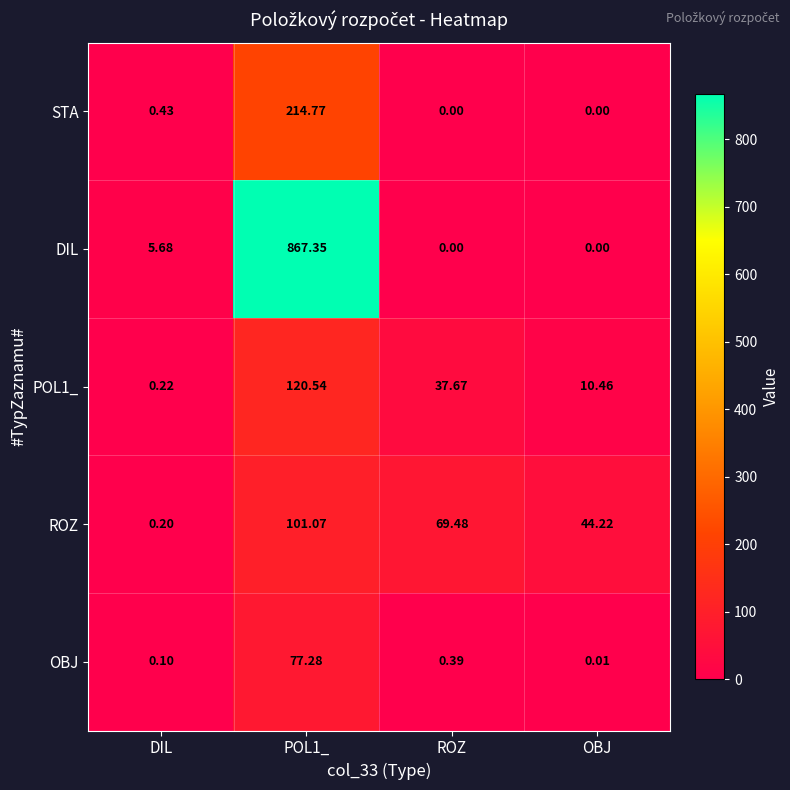

At which label is POL1_ closest to 60?

ROZ